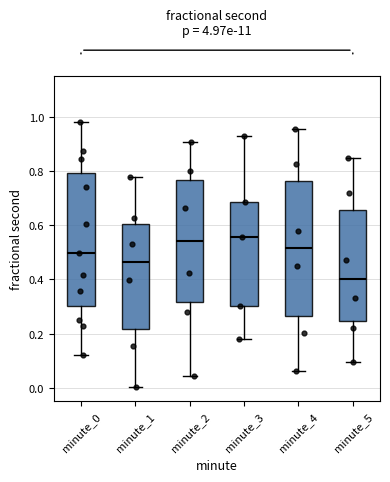

Reading left to right, read every box against the y-axis: the position of its median line, the range the box covers, and the ends of its whiskers. The values are not printed on the chart, so give them approximately, as read against the axis.

minute_0: median 0.50, box 0.30 to 0.80, whiskers 0.12 to 0.98
minute_1: median 0.46, box 0.22 to 0.60, whiskers 0.00 to 0.78
minute_2: median 0.54, box 0.32 to 0.76, whiskers 0.04 to 0.90
minute_3: median 0.56, box 0.30 to 0.68, whiskers 0.18 to 0.92
minute_4: median 0.52, box 0.26 to 0.76, whiskers 0.06 to 0.96
minute_5: median 0.40, box 0.24 to 0.66, whiskers 0.10 to 0.84